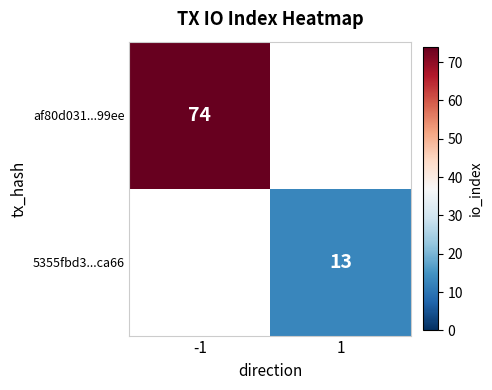

Is it true that af80d031...99ee equals 35 at -1?

False